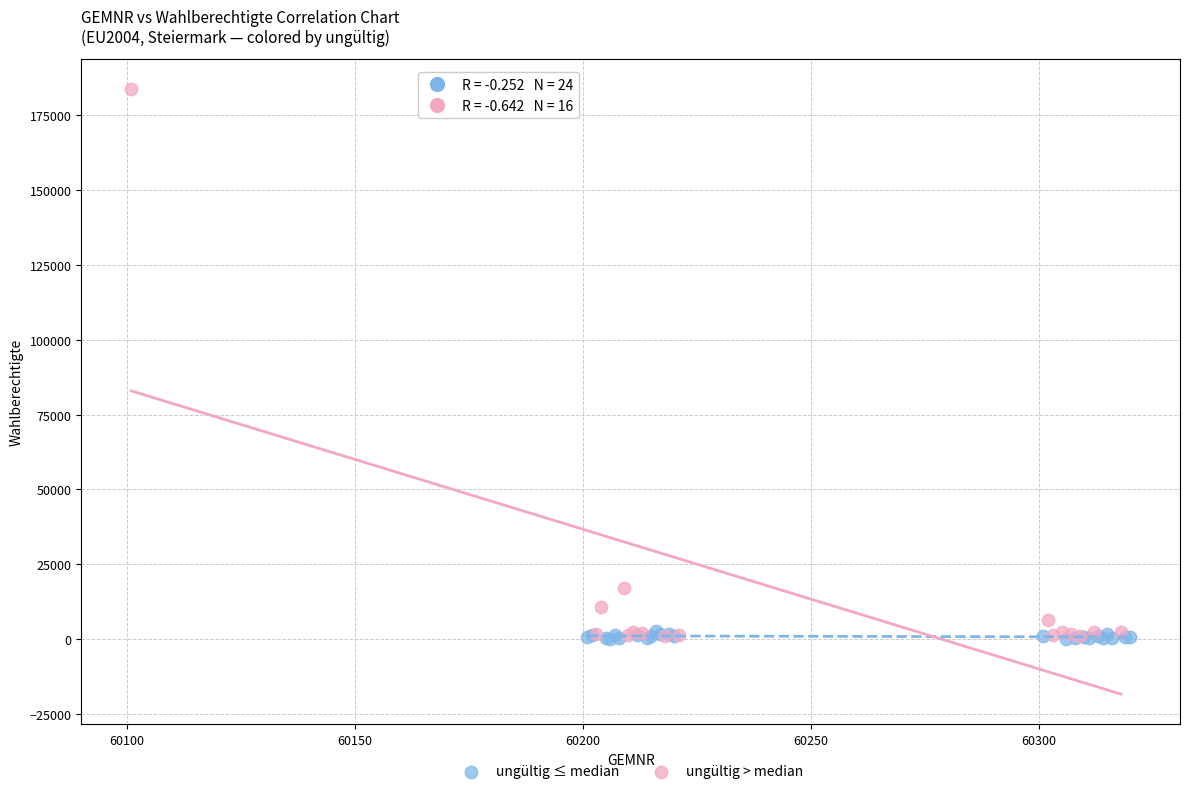

Which series has the largest Y range (max minus min)?

ungültig > median